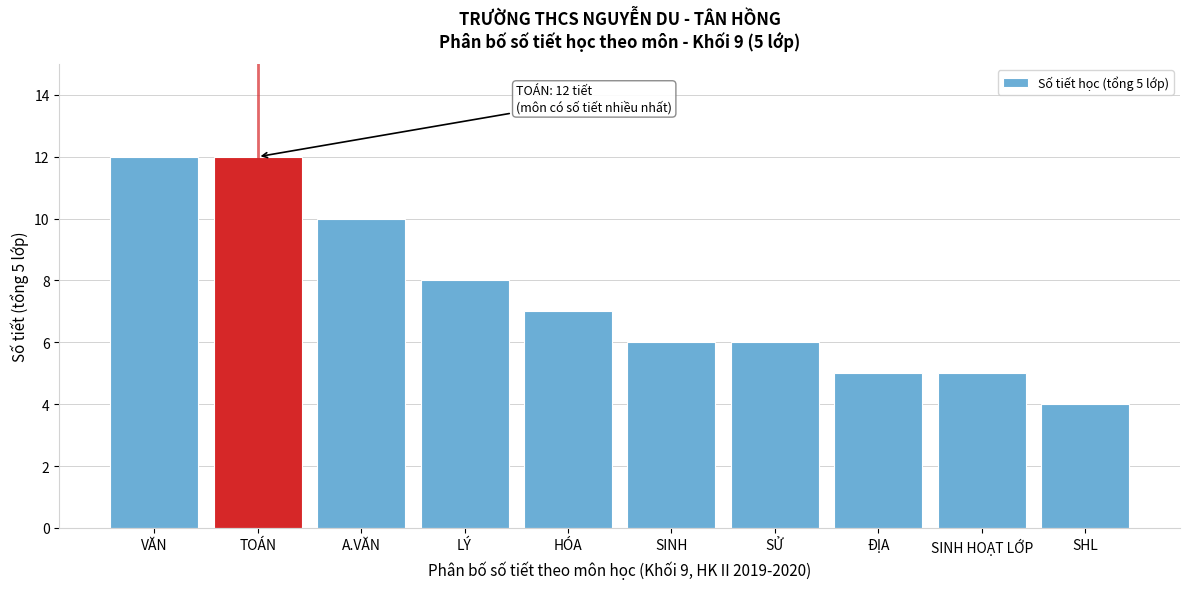

Reading left to right, transcribe all the data shown in this chart.

VĂN=12	TOÁN=12	A.VĂN=10	LÝ=8	HÓA=7	SINH=6	SỬ=6	ĐỊA=5	SINH HOẠT LỚP=5	SHL=4